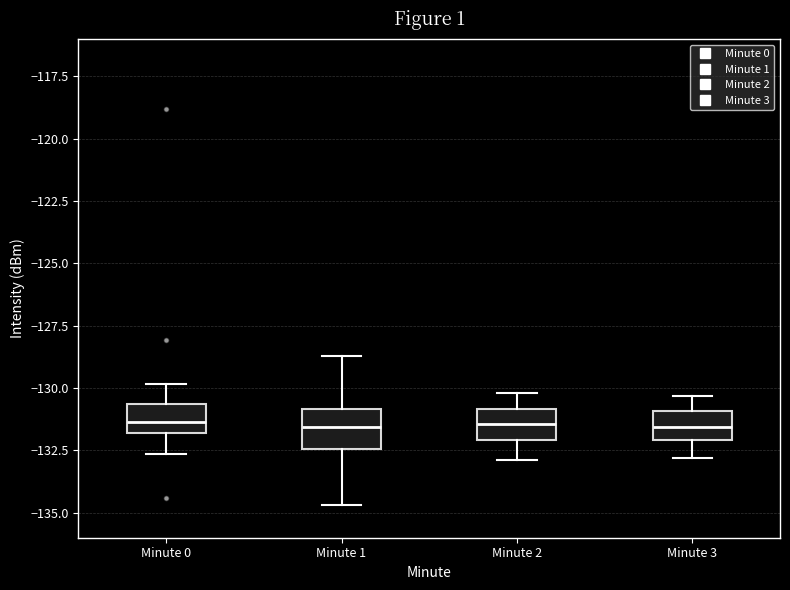

Reading left to right, transcribe this box plot: for each box, give where its median line is, the range the box spans, and where its two whiskers end, as read against the y-axis. The values are not printed on the chart, so give them approximately, as read against the axis.

Minute 0: median -131.5, box -132.0 to -130.5, whiskers -132.5 to -130.0
Minute 1: median -131.5, box -132.5 to -131.0, whiskers -134.5 to -128.5
Minute 2: median -131.5, box -132.0 to -131.0, whiskers -133.0 to -130.0
Minute 3: median -131.5, box -132.0 to -131.0, whiskers -133.0 to -130.5